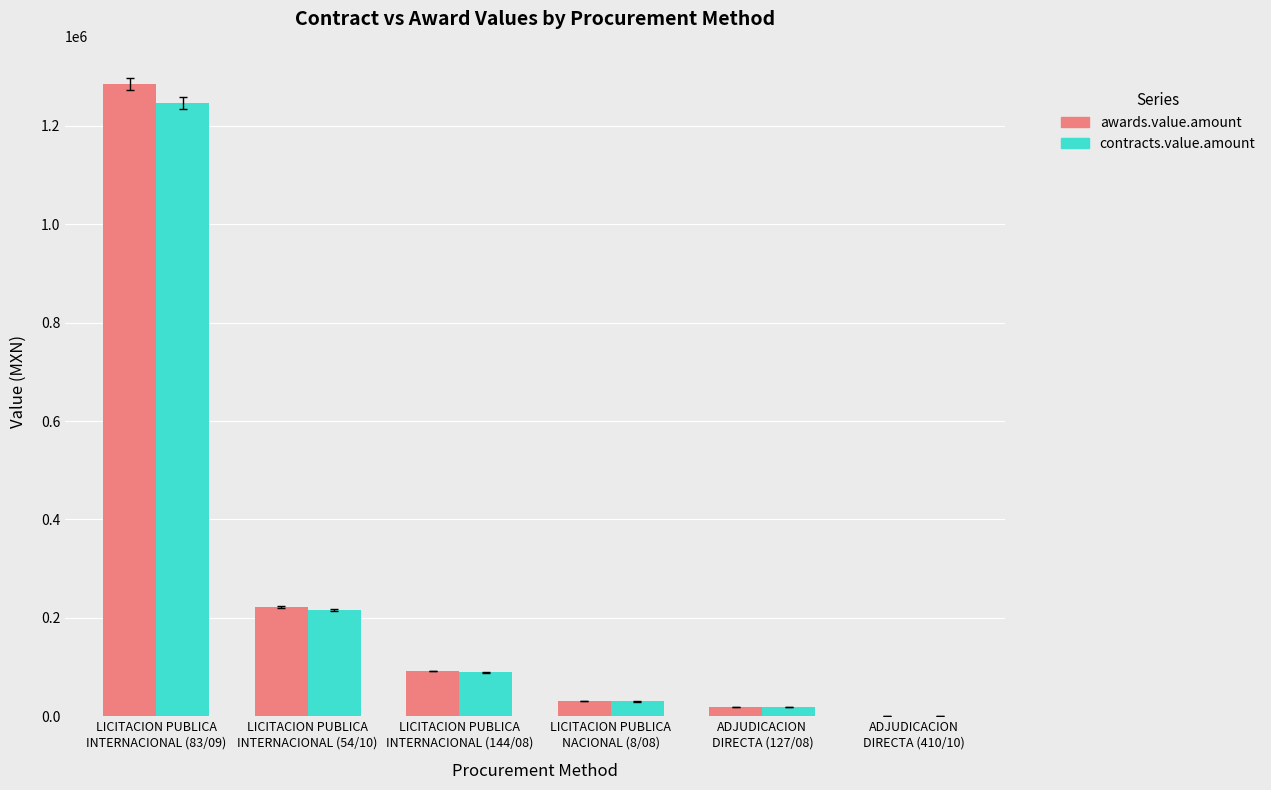

Between LICITACION PUBLICA
INTERNACIONAL (54/10) and LICITACION PUBLICA
NACIONAL (8/08), which series saw the biggest shift?

awards.value.amount